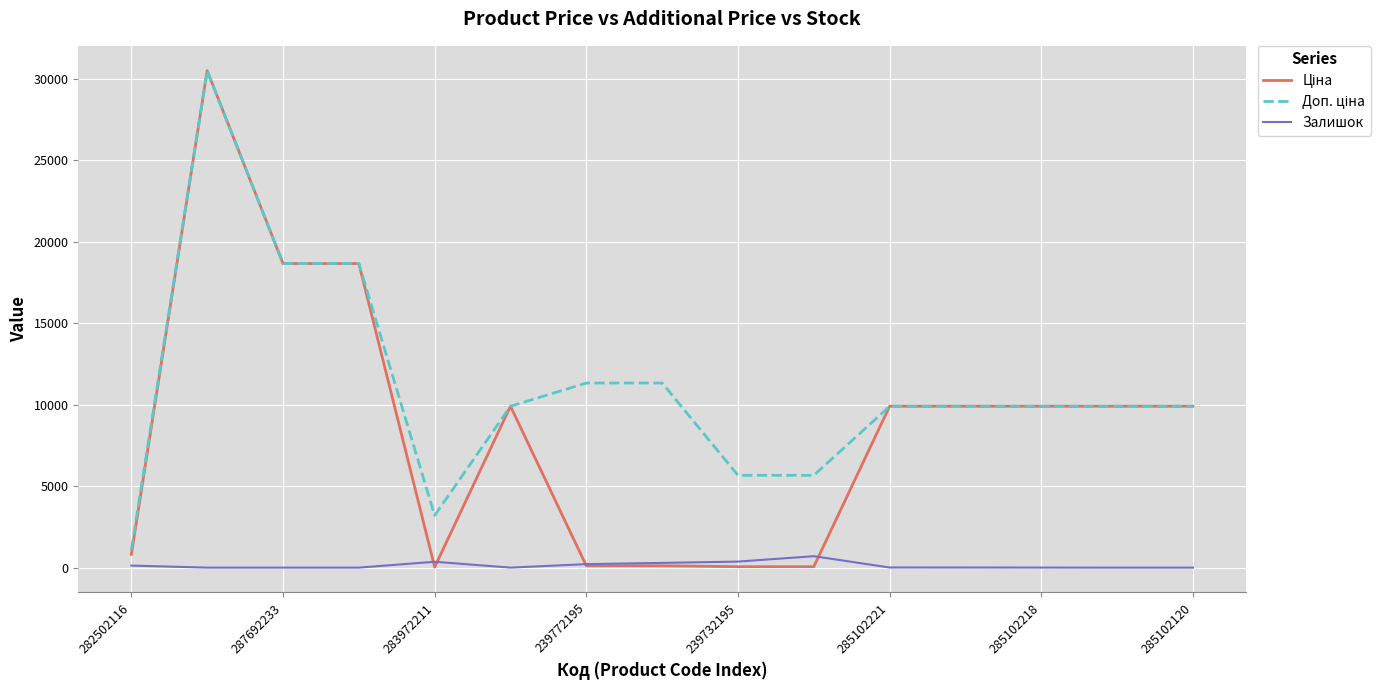

Does the chart display data point markers on the line(s)?

No